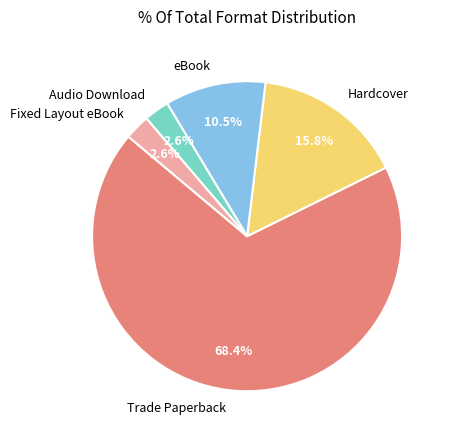

To the nearest percent, what portion does Hardcover represent?

16%